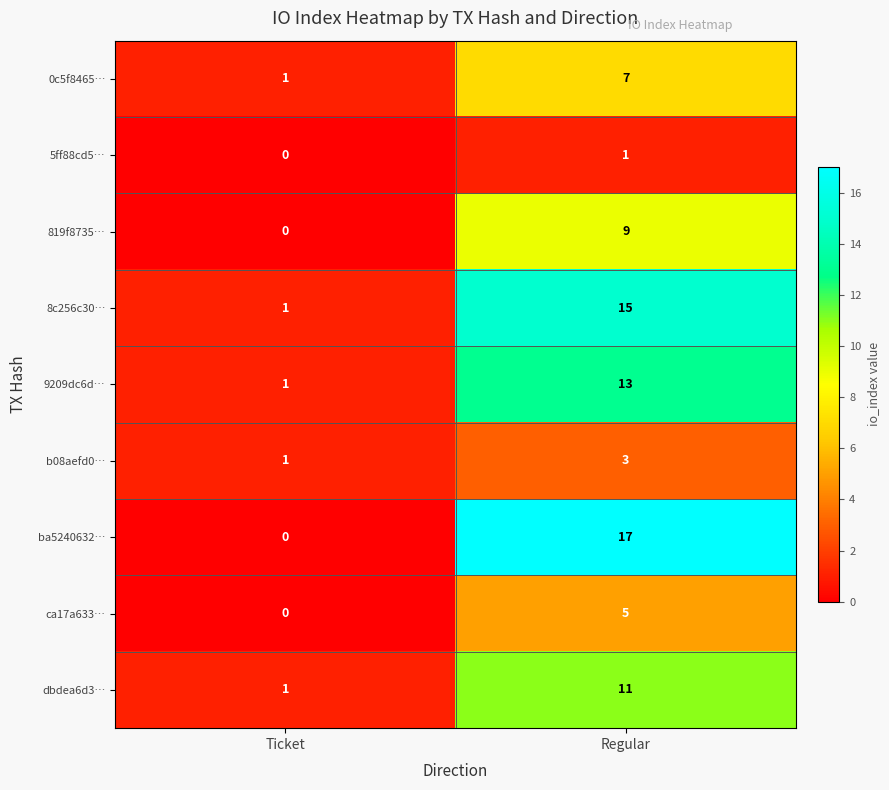

Reading left to right, list all the values displayed in this chart.

0c5f8465…: Ticket=1	Regular=7
5ff88cd5…: Ticket=0	Regular=1
819f8735…: Ticket=0	Regular=9
8c256c30…: Ticket=1	Regular=15
9209dc6d…: Ticket=1	Regular=13
b08aefd0…: Ticket=1	Regular=3
ba5240632…: Ticket=0	Regular=17
ca17a633…: Ticket=0	Regular=5
dbdea6d3…: Ticket=1	Regular=11